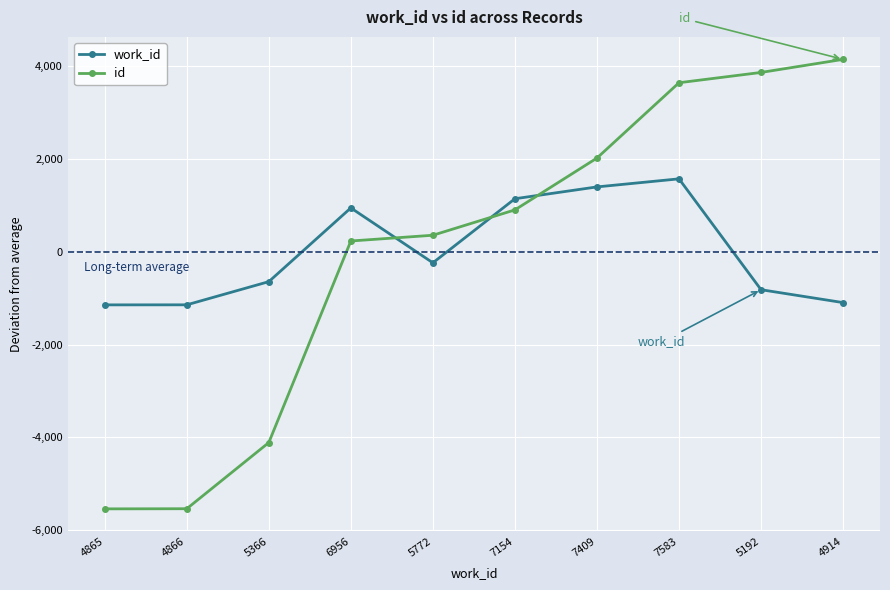

List the series in order of their peak value, lowest first.

work_id, id